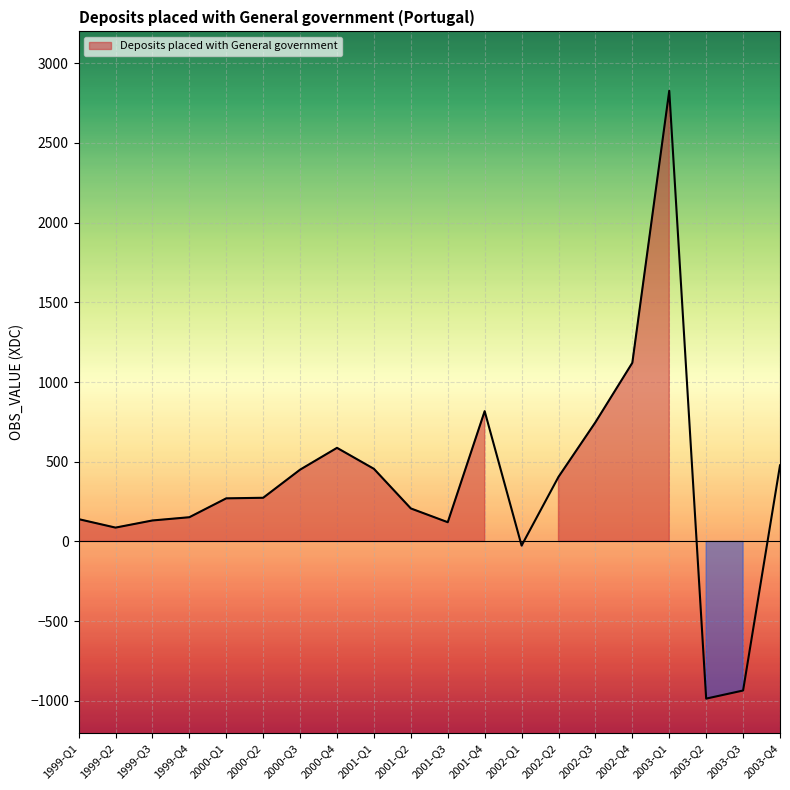

Reading left to right, extract all data points from this chart.

140.0	86.8	131.6	151.9	270.4	274.0	450.4	587.2	455.5	207.0	120.7	817.4	-26.0	405.3	747.7	1120.8	2827.5	-986.0	-935.2	477.5